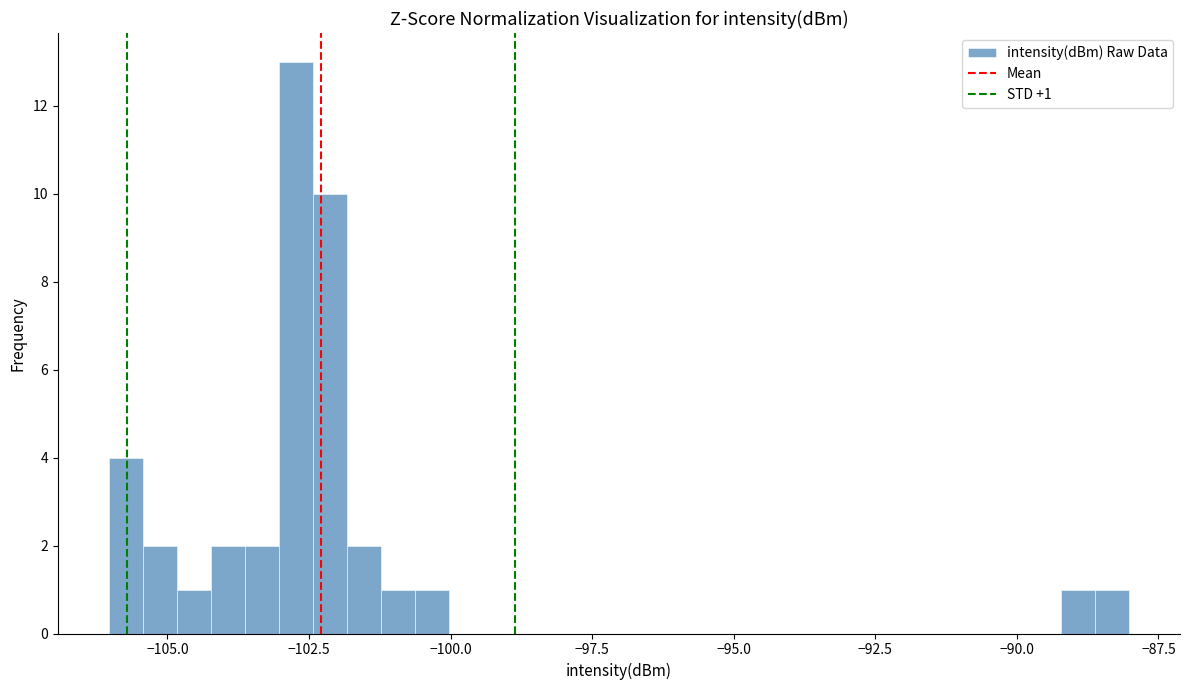

Around what value on the x-axis is the tallest bar? Give the approximate position of its centre, as read against the axis.

-102.5